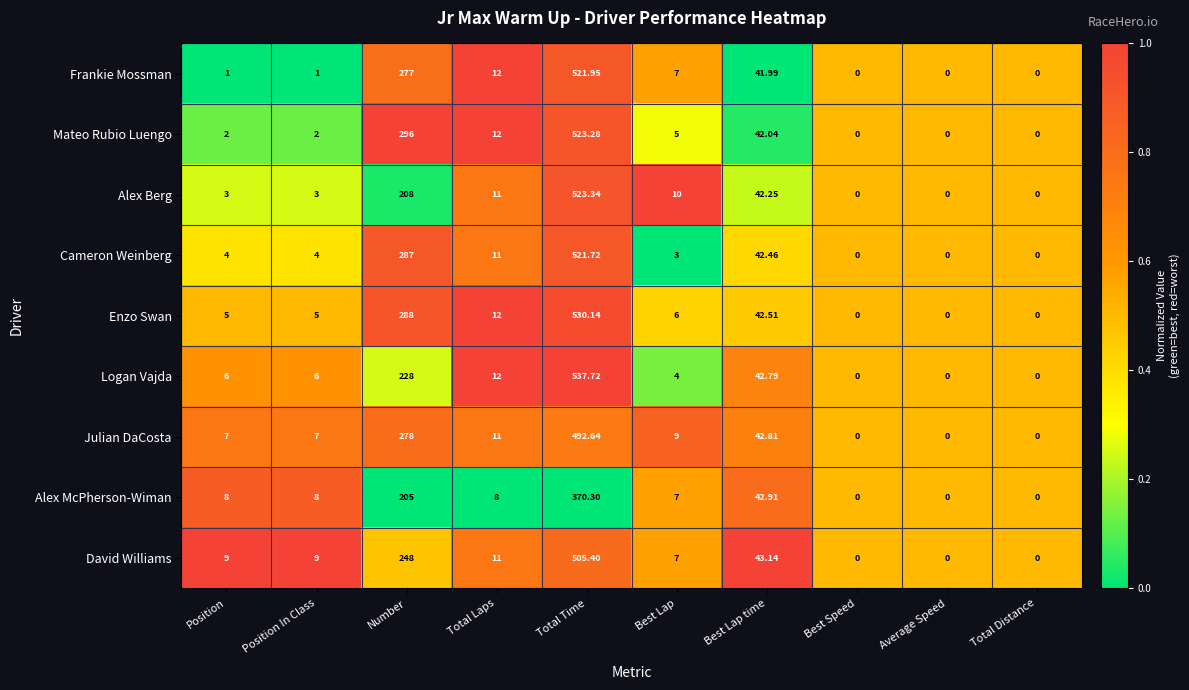

Which series changed the most between Position In Class and Best Speed?

David Williams